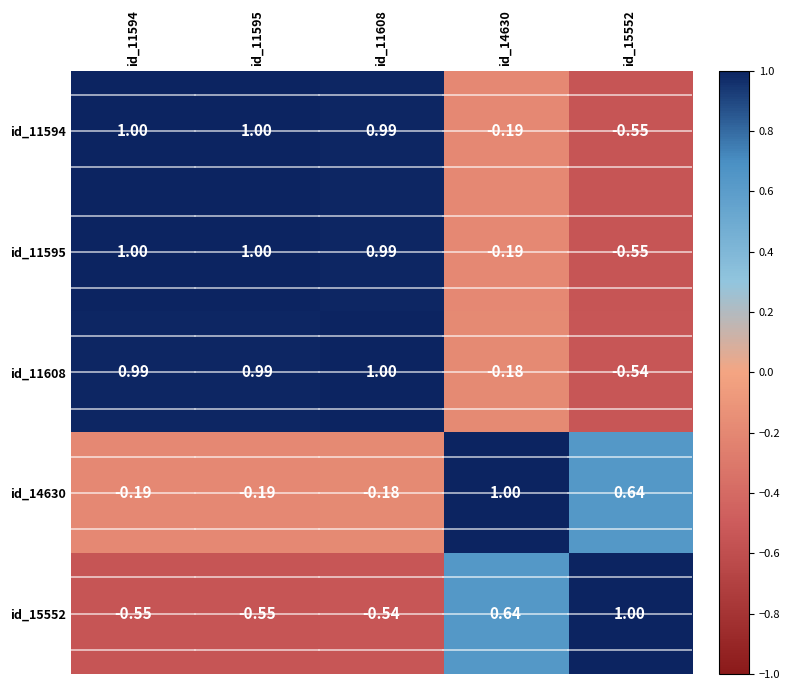

Is the value of id_15552 at id_15552 greater than the value of id_11608 at id_15552?

Yes